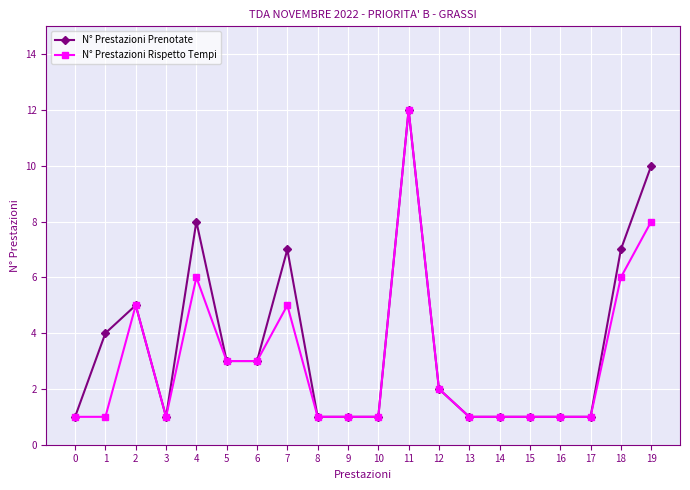

What is the minimum value shown in the chart?

1